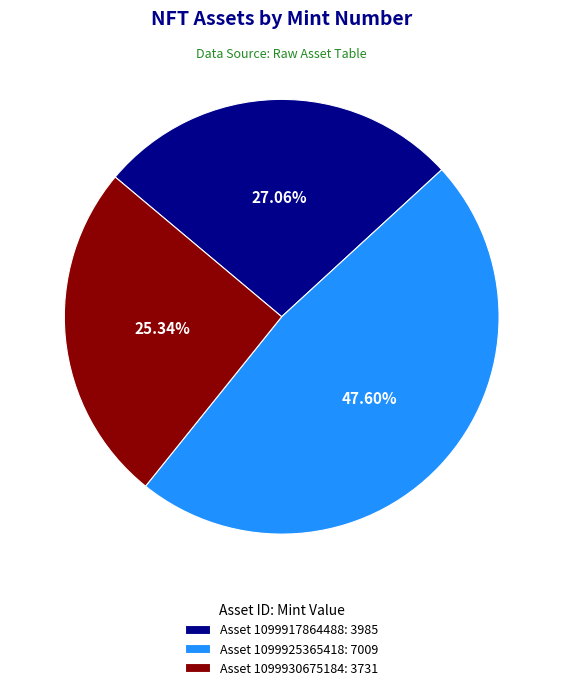

Do Asset 1099917864488: 3985 and Asset 1099930675184: 3731 together represent more than half of the pie?

Yes